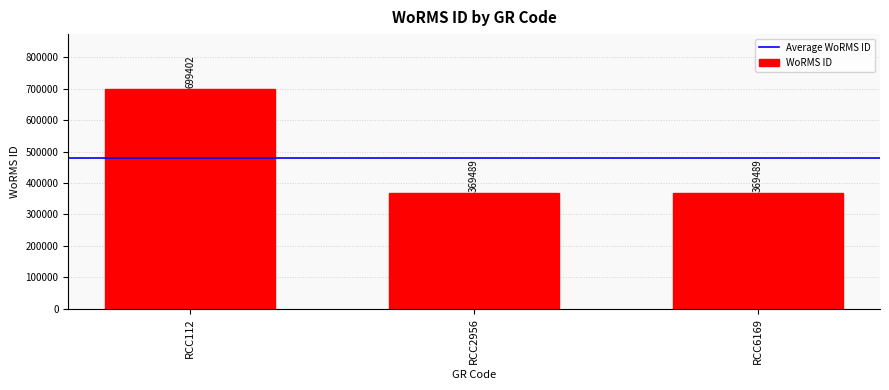

The value at RCC2956 is 369489. True or false?

True